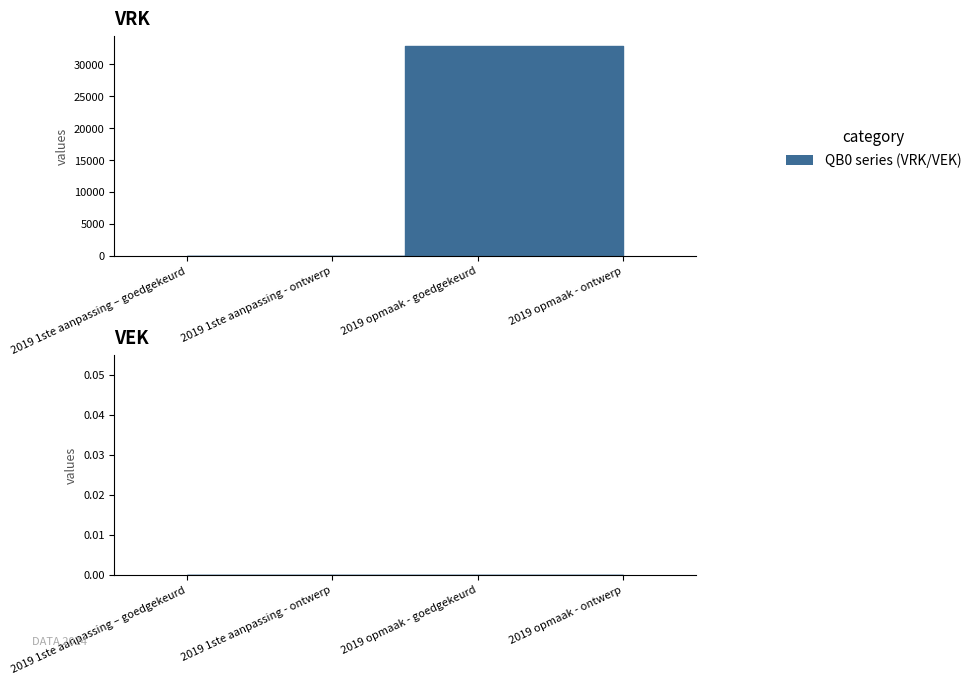

What position from the left is 2019 1ste aanpassing – goedgekeurd?

1